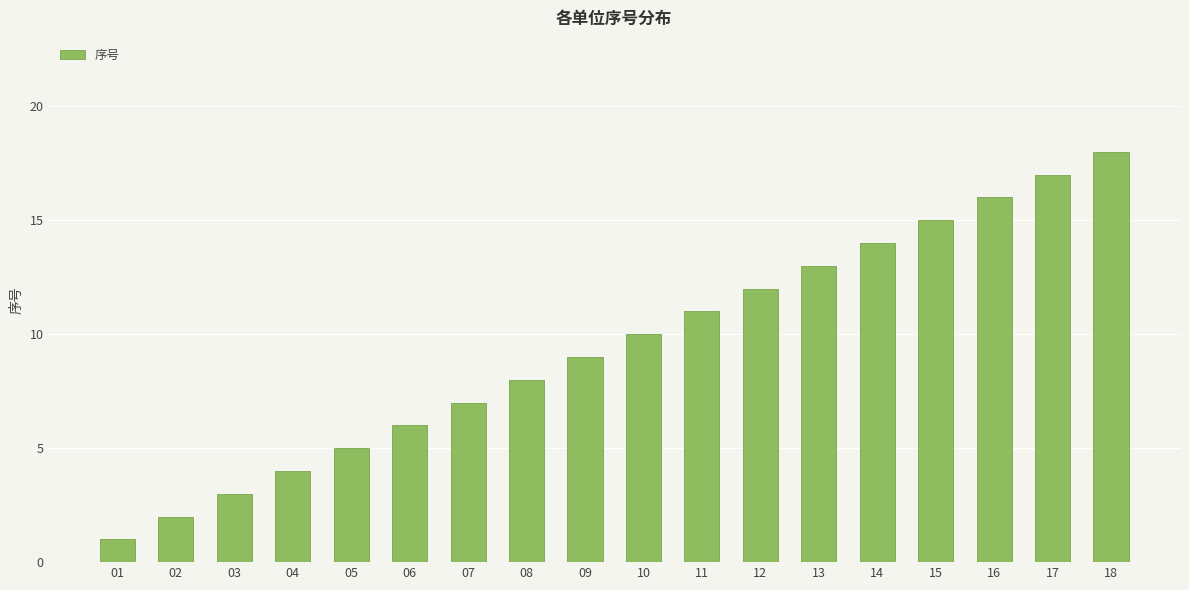

Which has a higher value, 14 or 18?

18